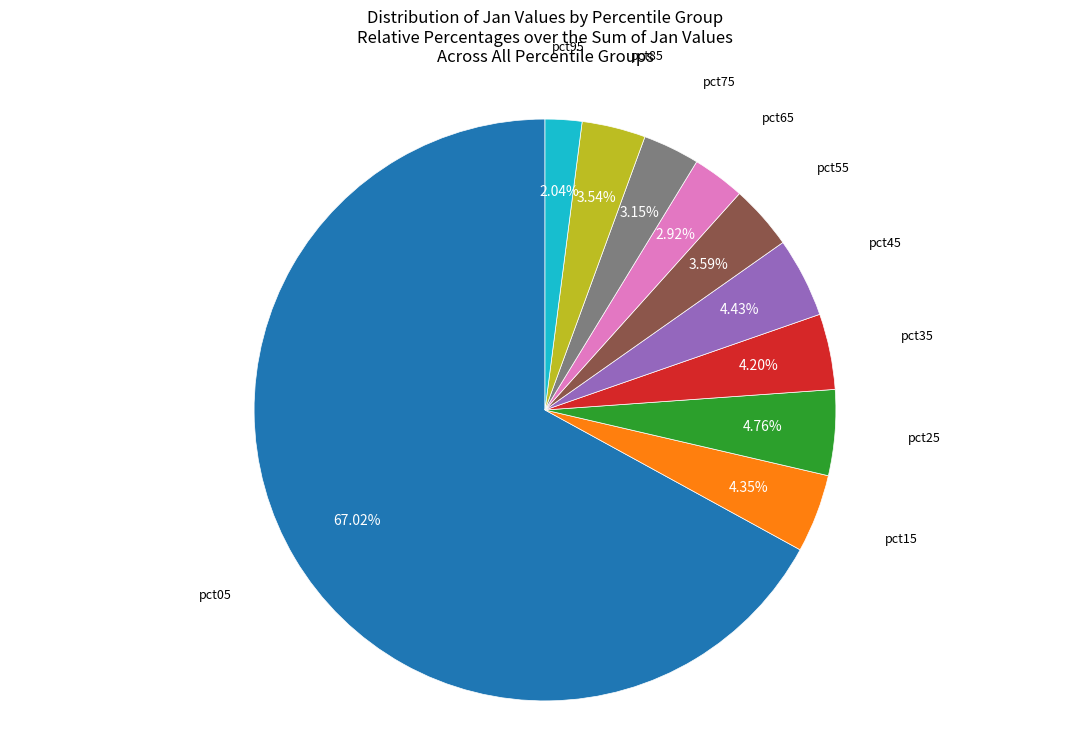

Does any single category account for the majority?

Yes